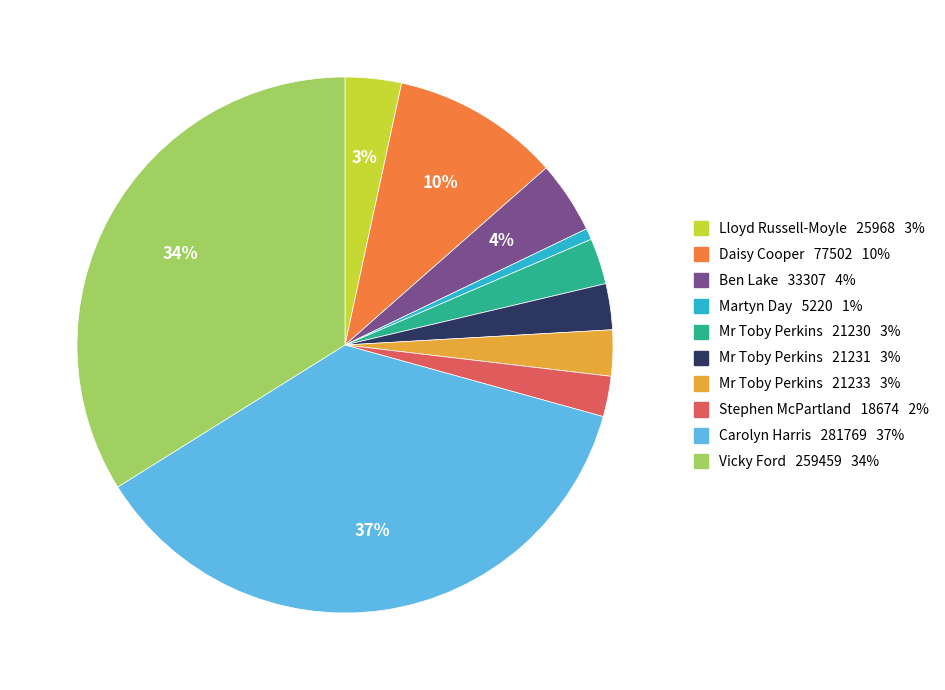

To the nearest percent, what is the average slice percentage?

10%